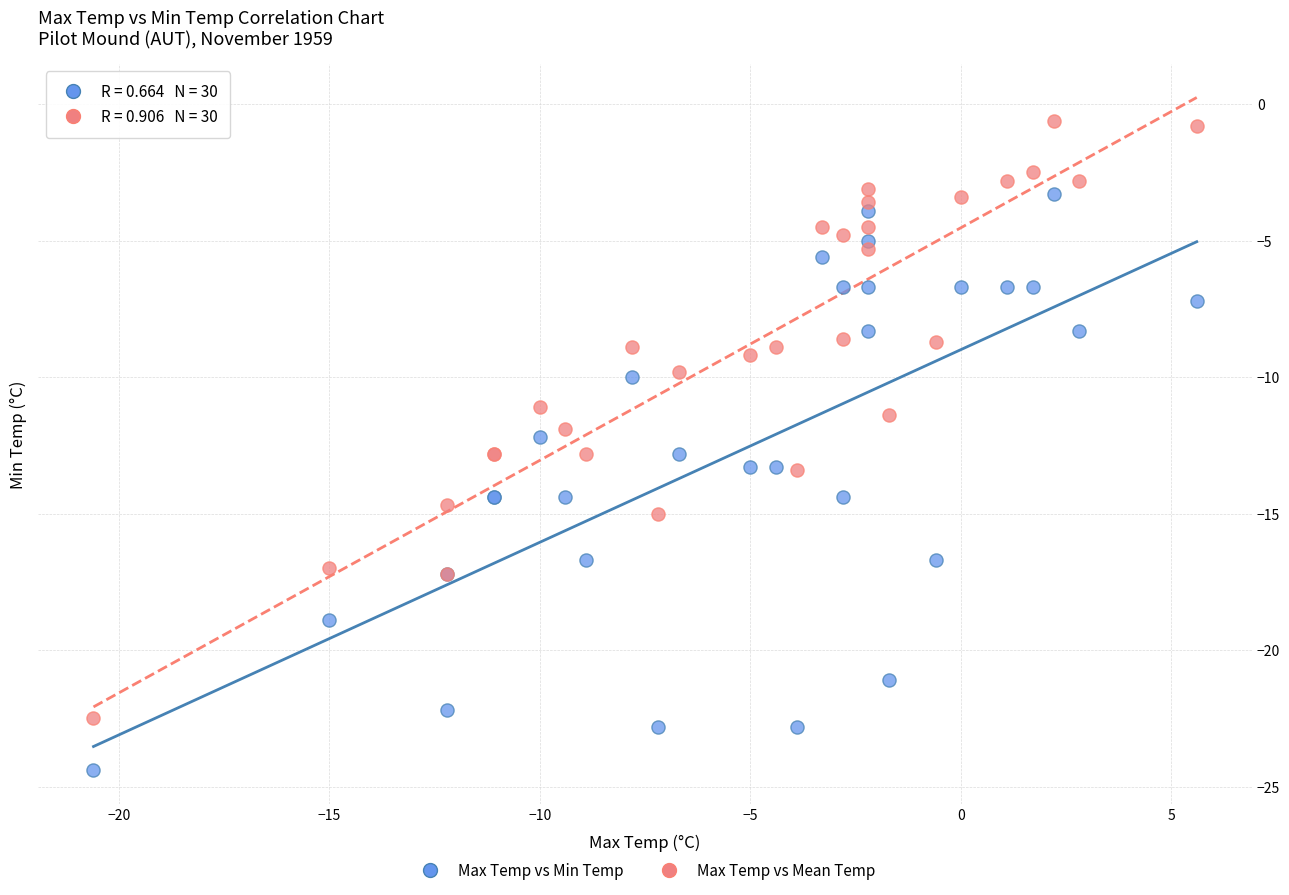

Which series has the widest spread of Y values?

Max Temp vs Mean Temp